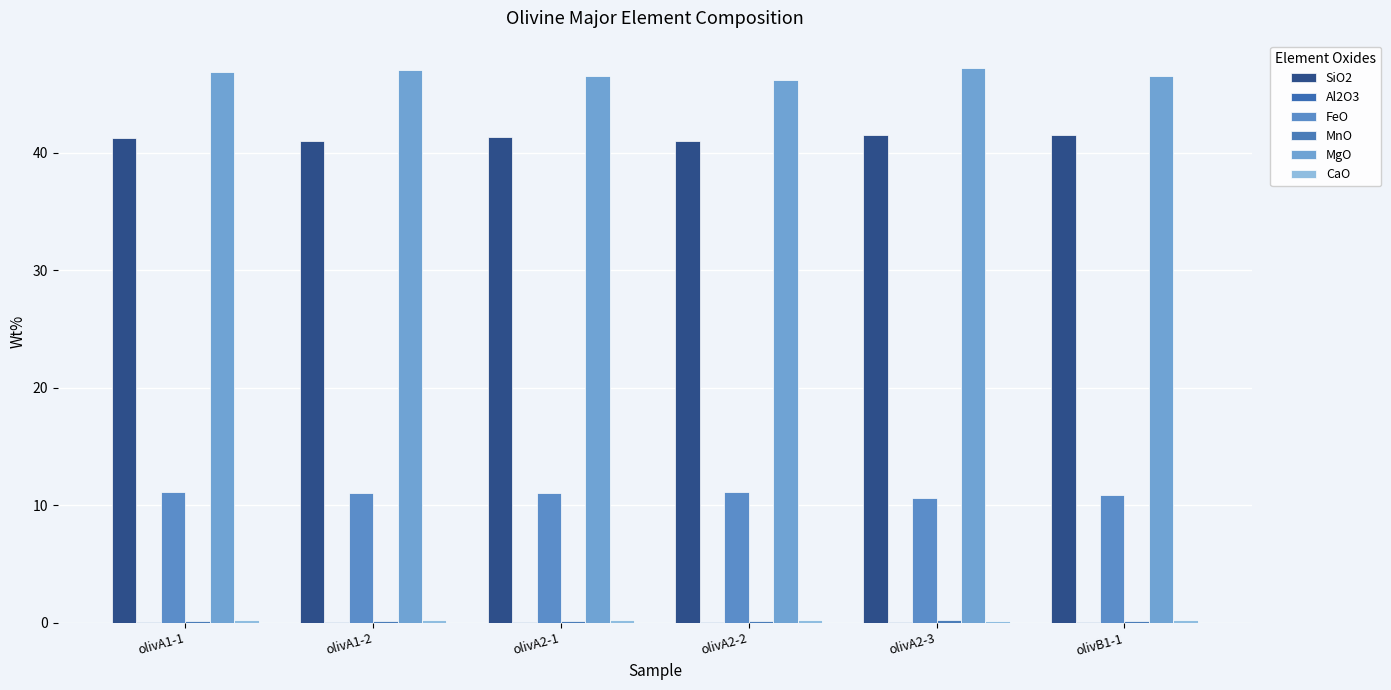

How many groups of bars are there?

6